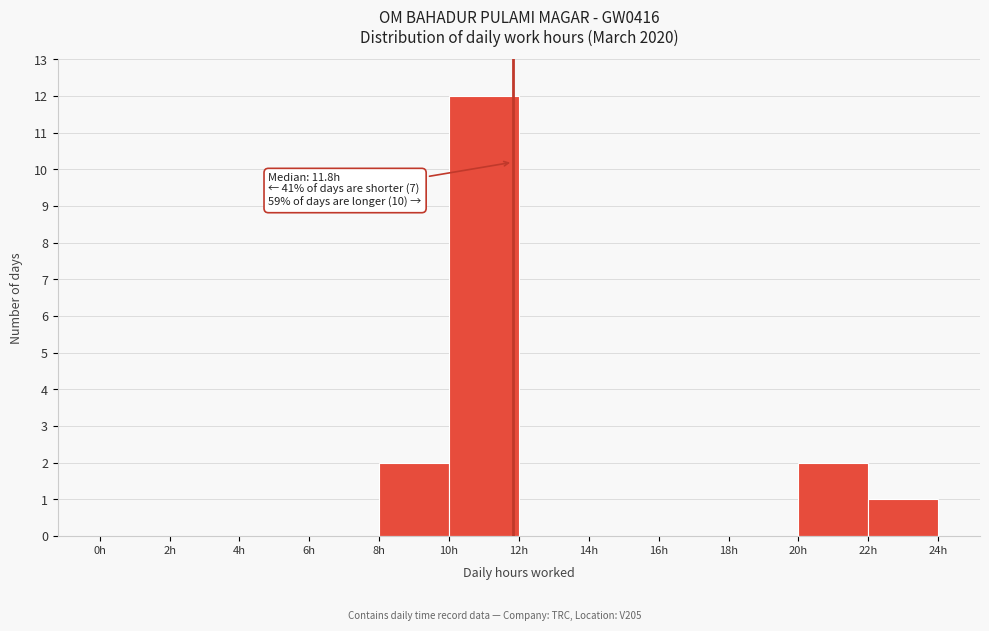

Over which range of the x-axis is the bar tallest?

10 to 12